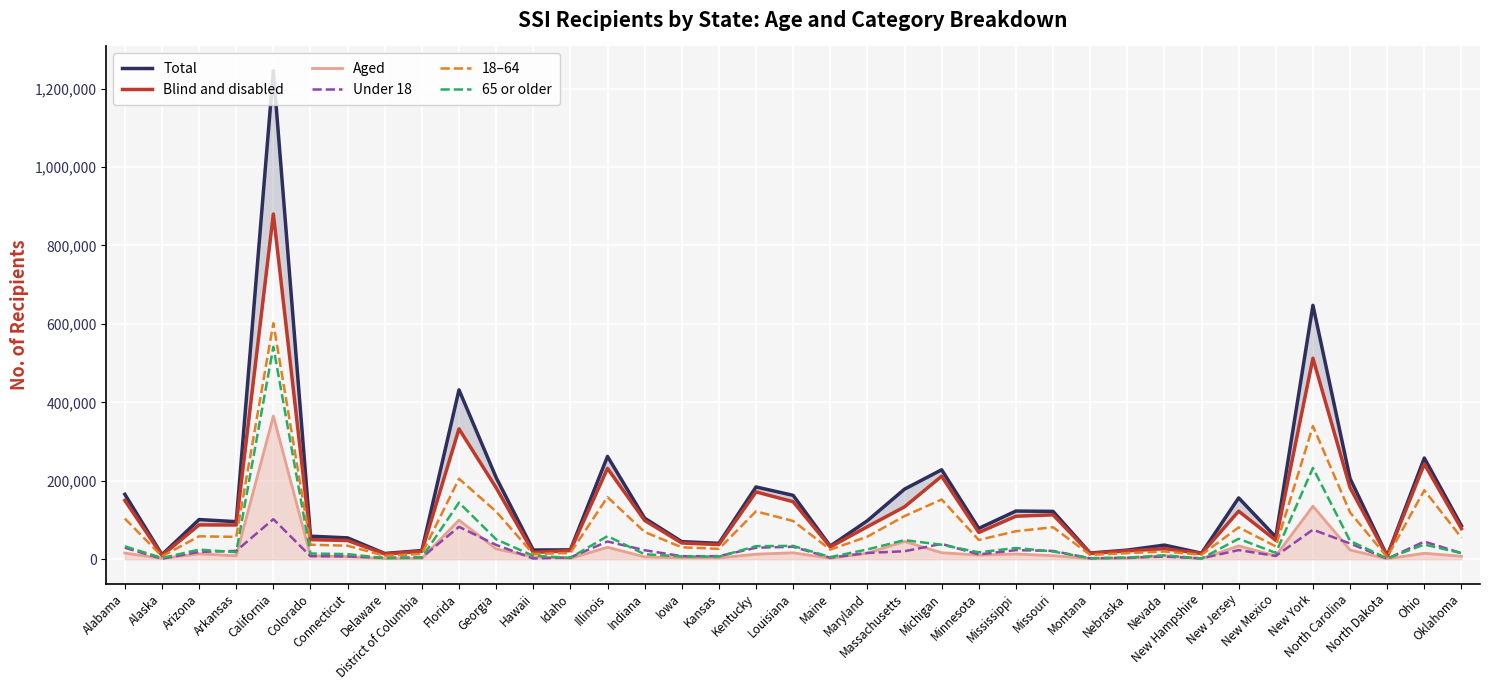

Reading left to right, list all the values displayed in this chart.

Total: Alabama=165400	Alaska=11477	Arizona=100996	Arkansas=95636	California=1245362	Colorado=58581	Connecticut=54265	Delaware=14480	District of Columbia=21968	Florida=431756	Georgia=208247	Hawaii=23328	Idaho=23732	Illinois=261954	Indiana=104489	Iowa=44666	Kansas=40400	Kentucky=184151	Louisiana=162762	Maine=33338	Maryland=98039	Massachusetts=178580	Michigan=227950	Minnesota=78412	Mississippi=122690	Missouri=121878	Montana=15629	Nebraska=23020	Nevada=35874	New Hampshire=15150	New Jersey=156184	New Mexico=56427	New York=647513	North Carolina=205664	North Dakota=8001	Ohio=257915	Oklahoma=85229
Blind and disabled: Alabama=149835	Alaska=9419	Arizona=87377	Arkansas=87126	California=880384	Colorado=49810	Connecticut=47551	Delaware=13191	District of Columbia=20043	Florida=332257	Georgia=182111	Hawaii=16983	Idaho=21903	Illinois=231486	Indiana=98796	Iowa=41259	Kansas=37191	Kentucky=171464	Louisiana=146498	Maine=31112	Maryland=82871	Massachusetts=133412	Michigan=211535	Minnesota=68050	Mississippi=109470	Missouri=113037	Montana=14538	Nebraska=20991	Nevada=26757	New Hampshire=14315	New Jersey=122336	New Mexico=47997	New York=512418	North Carolina=182300	North Dakota=7105	Ohio=242832	Oklahoma=77798
Aged: Alabama=15565	Alaska=2058	Arizona=13619	Arkansas=8510	California=364978	Colorado=8771	Connecticut=6714	Delaware=1289	District of Columbia=1925	Florida=99499	Georgia=26136	Hawaii=6345	Idaho=1829	Illinois=30468	Indiana=5693	Iowa=3407	Kansas=3209	Kentucky=12687	Louisiana=16264	Maine=2226	Maryland=15168	Massachusetts=45168	Michigan=16415	Minnesota=10362	Mississippi=13220	Missouri=8841	Montana=1091	Nebraska=2029	Nevada=9117	New Hampshire=835	New Jersey=33848	New Mexico=8430	New York=135095	North Carolina=23364	North Dakota=896	Ohio=15083	Oklahoma=7431
Under 18: Alabama=29084	Alaska=1207	Arizona=18485	Arkansas=21068	California=102011	Colorado=7509	Connecticut=7101	Delaware=3451	District of Columbia=4463	Florida=82455	Georgia=36316	Hawaii=1609	Idaho=4442	Illinois=45024	Indiana=22789	Iowa=7493	Kansas=7684	Kentucky=29050	Louisiana=31667	Maine=3722	Maryland=15844	Massachusetts=20198	Michigan=38978	Minnesota=12020	Mississippi=22961	Missouri=20954	Montana=2247	Nebraska=3700	Nevada=6608	New Hampshire=2086	New Jersey=23162	New Mexico=8092	New York=75250	North Carolina=39924	North Dakota=1049	Ohio=44859	Oklahoma=15428
18–64: Alabama=103548	Alaska=7242	Arizona=58263	Arkansas=56803	California=601744	Colorado=36680	Connecticut=34289	Delaware=8555	District of Columbia=13334	Florida=205086	Georgia=121421	Hawaii=13186	Idaho=15913	Illinois=158219	Indiana=69239	Iowa=30238	Kansas=26245	Kentucky=121965	Louisiana=97246	Maine=24381	Maryland=57438	Massachusetts=109847	Michigan=152184	Minnesota=48963	Mississippi=71252	Missouri=81421	Montana=10880	Nebraska=15395	Nevada=19539	New Hampshire=11236	New Jersey=81012	New Mexico=32411	New York=339576	North Carolina=119131	North Dakota=5241	Ohio=175657	Oklahoma=54624
65 or older: Alabama=32768	Alaska=3028	Arizona=24248	Arkansas=17765	California=541607	Colorado=14392	Connecticut=12875	Delaware=2474	District of Columbia=4171	Florida=144215	Georgia=50510	Hawaii=8533	Idaho=3377	Illinois=58711	Indiana=12461	Iowa=6935	Kansas=6471	Kentucky=33136	Louisiana=33849	Maine=5235	Maryland=24757	Massachusetts=48535	Michigan=36788	Minnesota=17429	Mississippi=28477	Missouri=19503	Montana=2502	Nebraska=3925	Nevada=9727	New Hampshire=1828	New Jersey=52010	New Mexico=15924	New York=232687	North Carolina=46609	North Dakota=1711	Ohio=37399	Oklahoma=15177